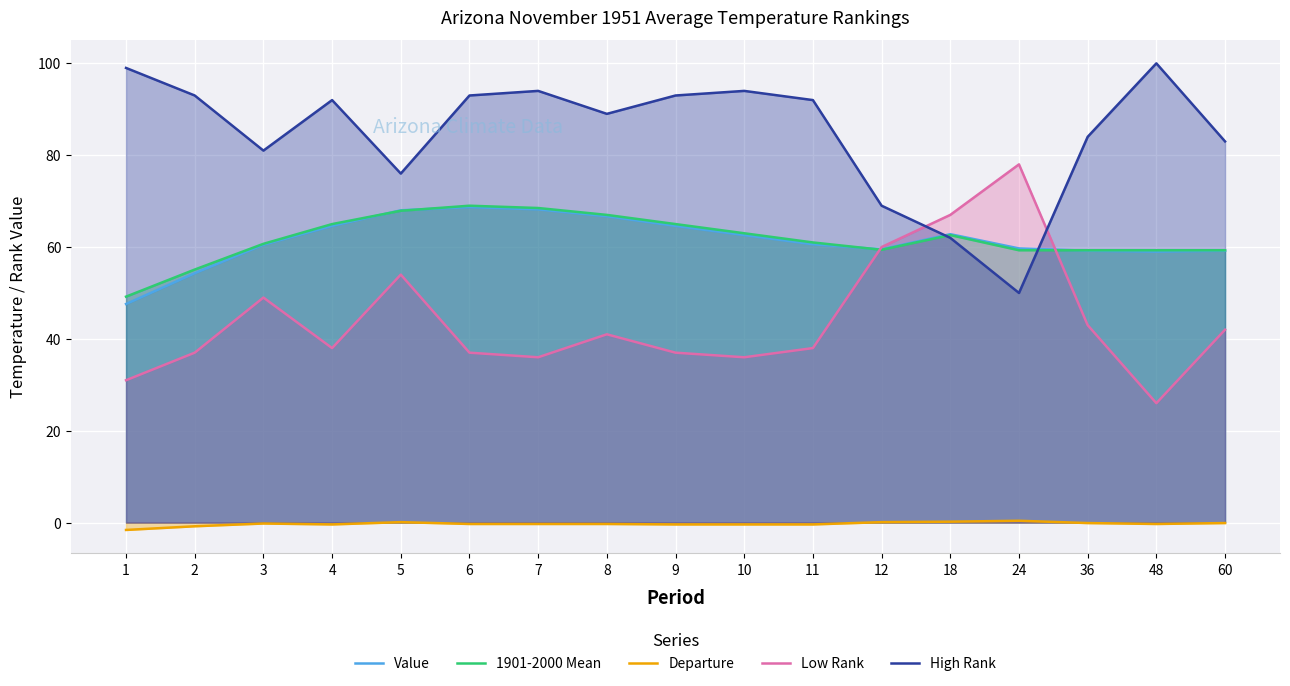

Between 2 and 12, which series saw the biggest shift?

High Rank